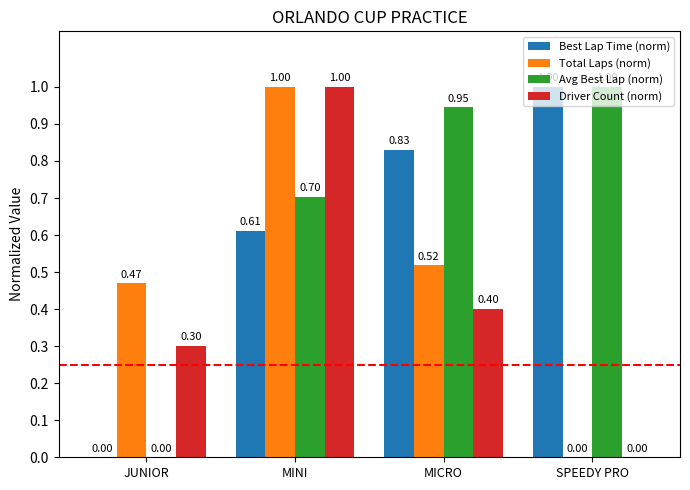

What is the difference between the Best Lap Time (norm) values at SPEEDY PRO and MICRO?

0.2